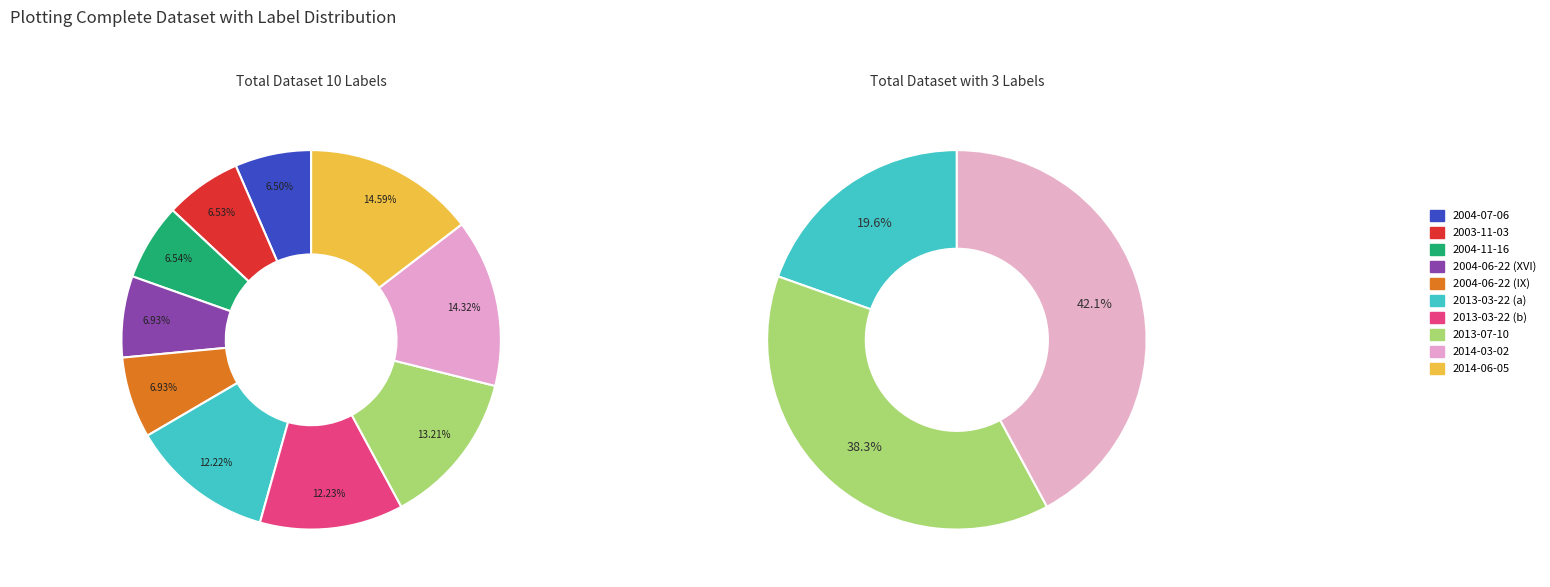

Does any single category account for the majority?

No